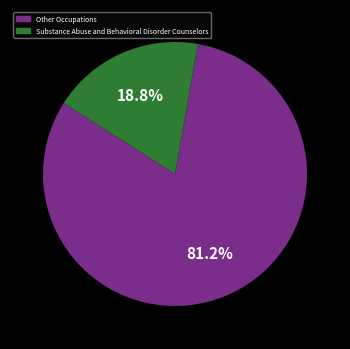

Is there a majority slice in this chart?

Yes